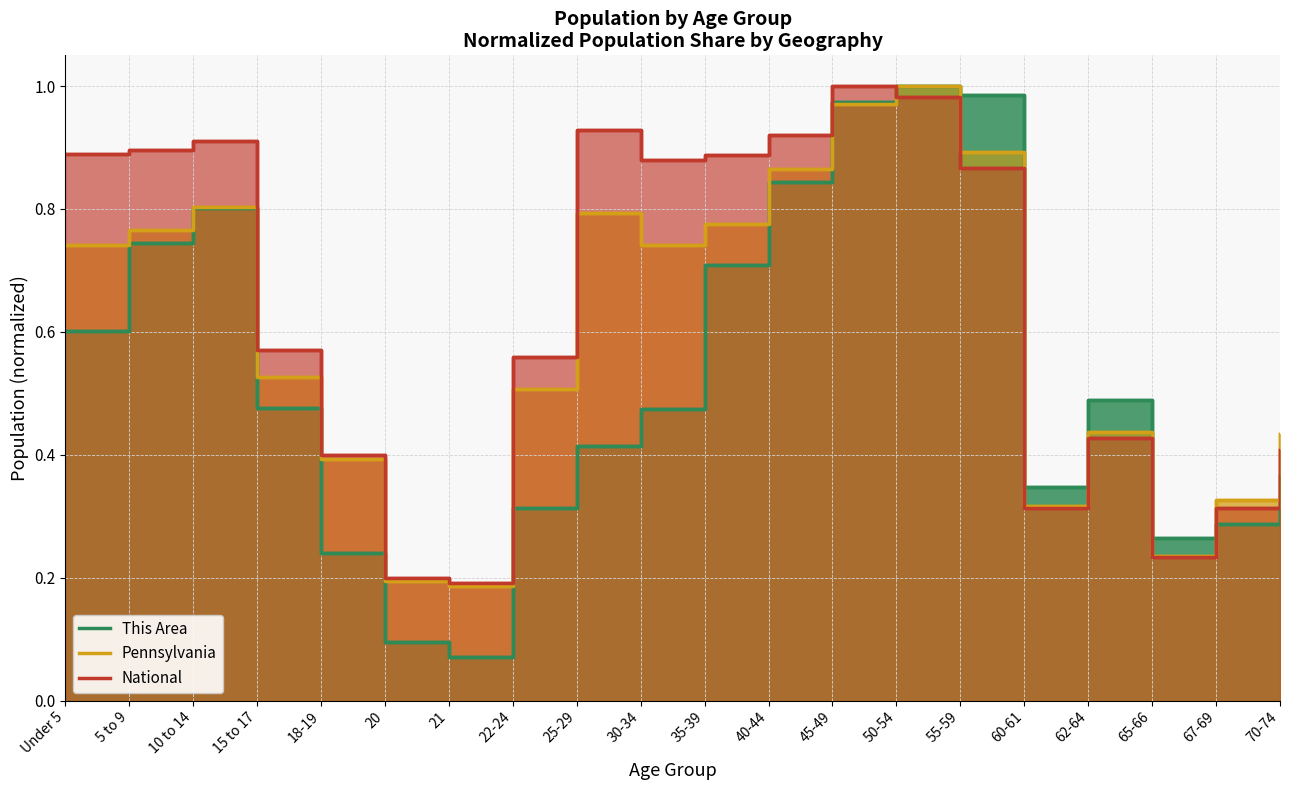

True or false: Pennsylvania has a value of 0.5 at 15 to 17.

True